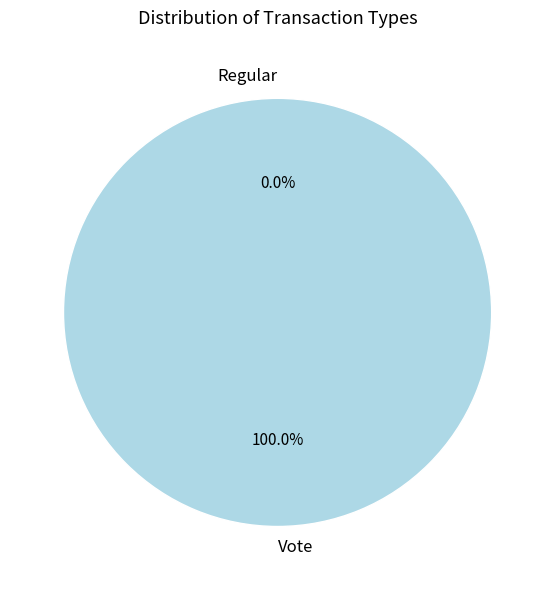

To the nearest percent, what is the difference between the largest and smallest slice percentages?

100%